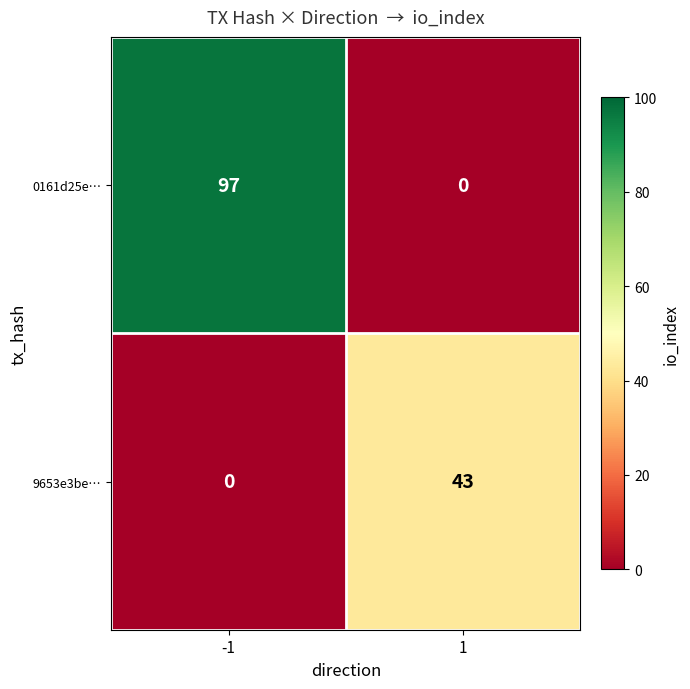

How many values in the 9653e3be… series are below 43?

1